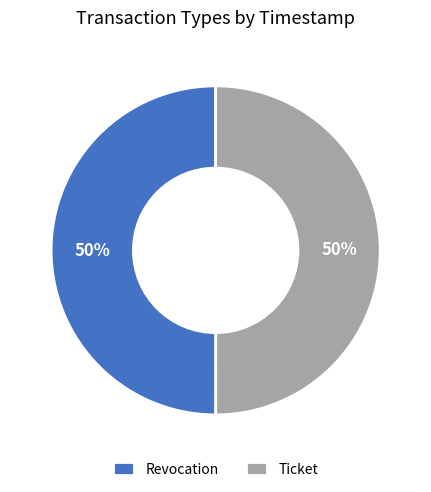

What is the ratio of the value at Ticket to the value at Revocation?

1.0